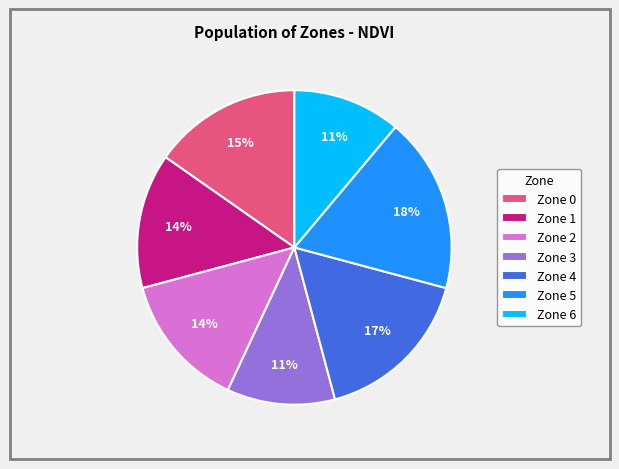

What percentage is the Zone 3 slice, to the nearest percent?

11%